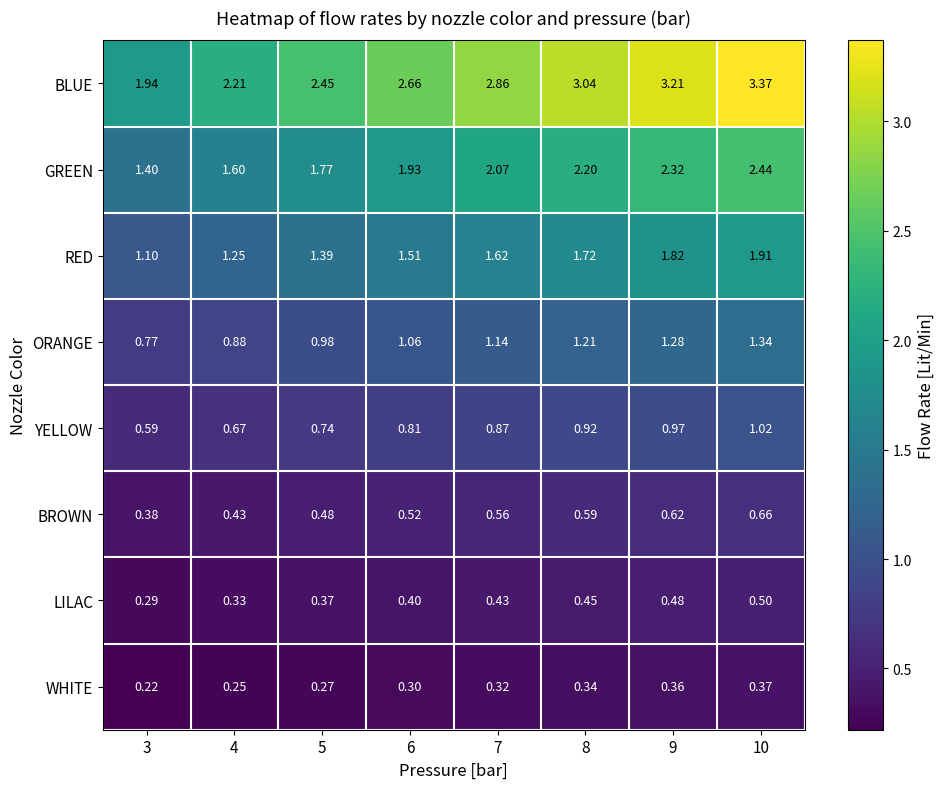

Which series has the widest spread of values?

BLUE